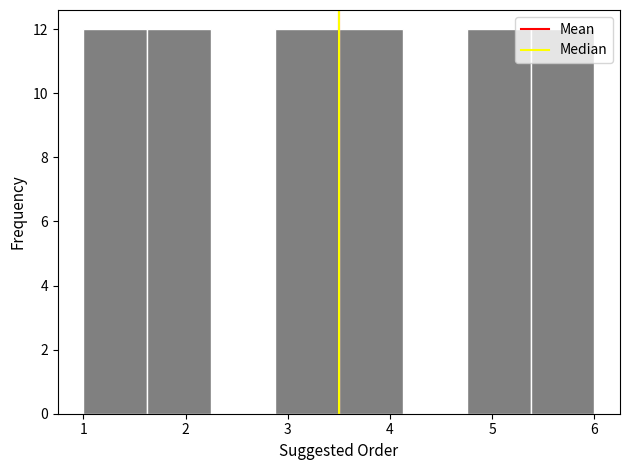

How tall is the bar that spans 2.9 to 3.5 on the x-axis? Neither the bar edges nor the heights are printed on the chart, so give them approximately, as read against the axes.

12